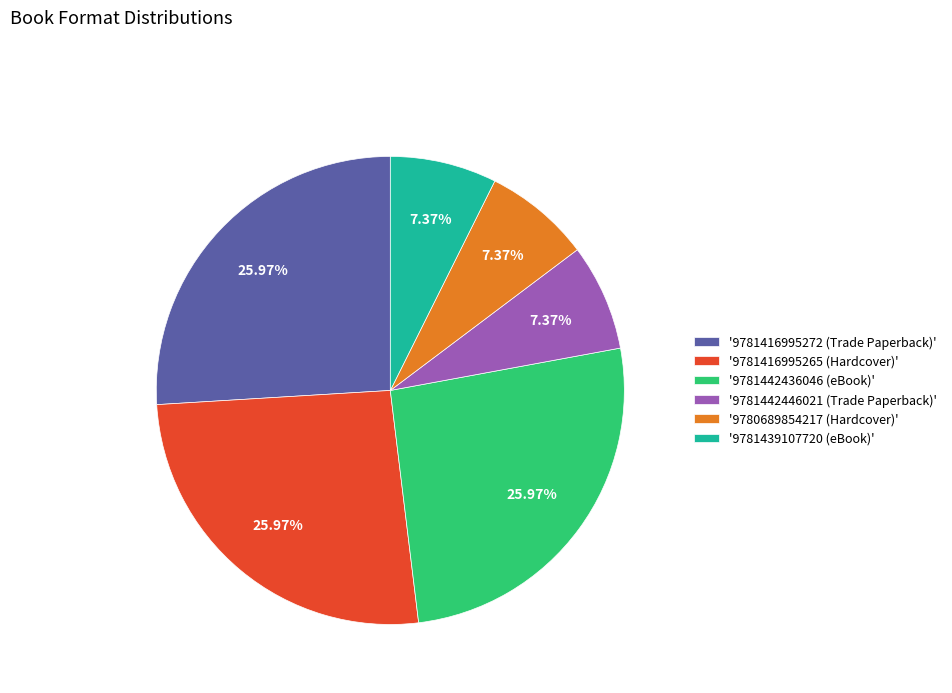

Between '9781439107720 (eBook)' and '9781416995272 (Trade Paperback)', which is larger?

'9781416995272 (Trade Paperback)'